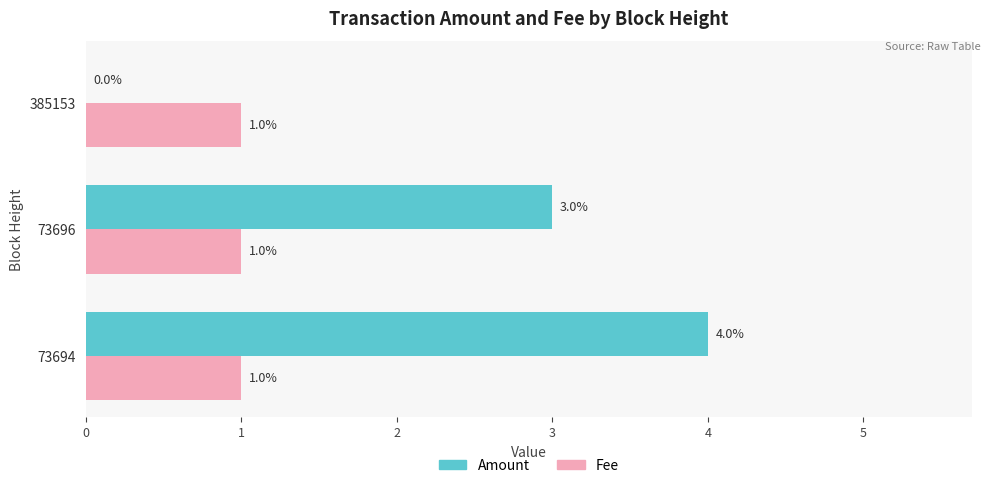

True or false: Fee has a value of 0 at 73694.

False